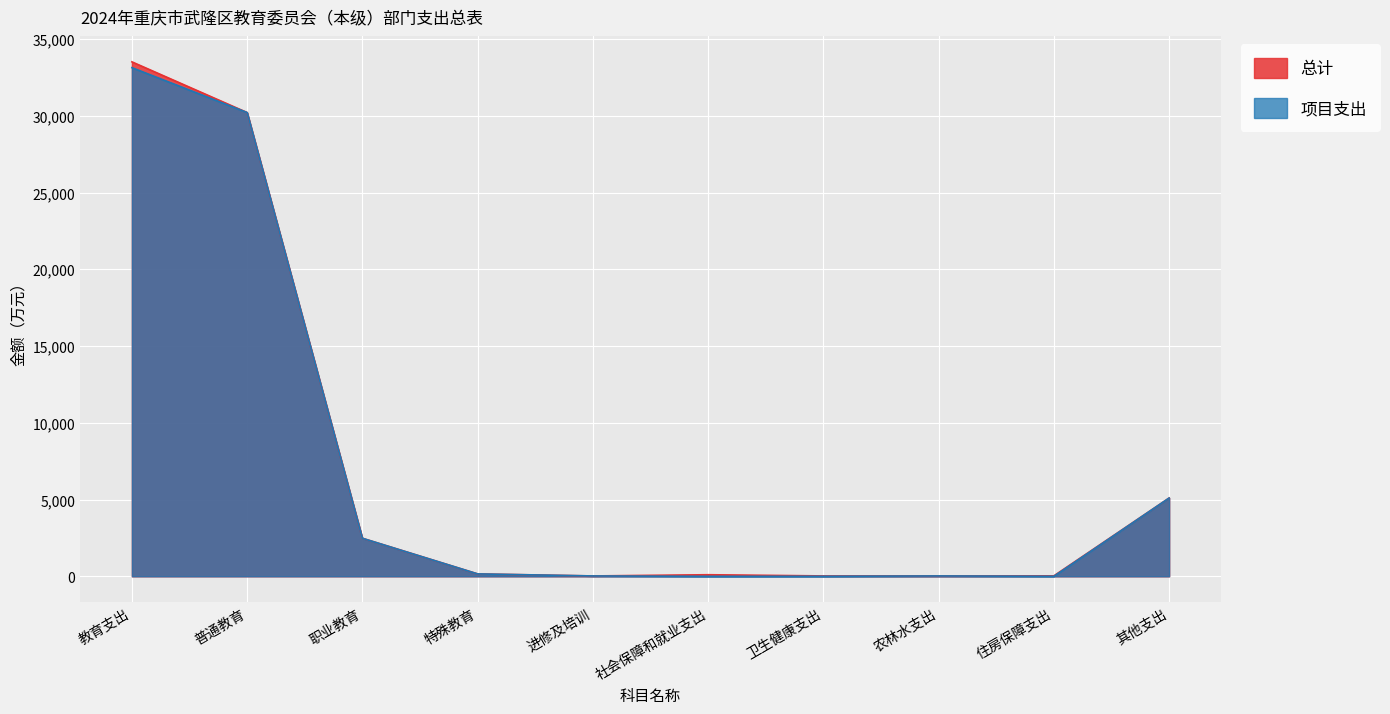

At which category does the chart reach its peak across all series?

教育支出